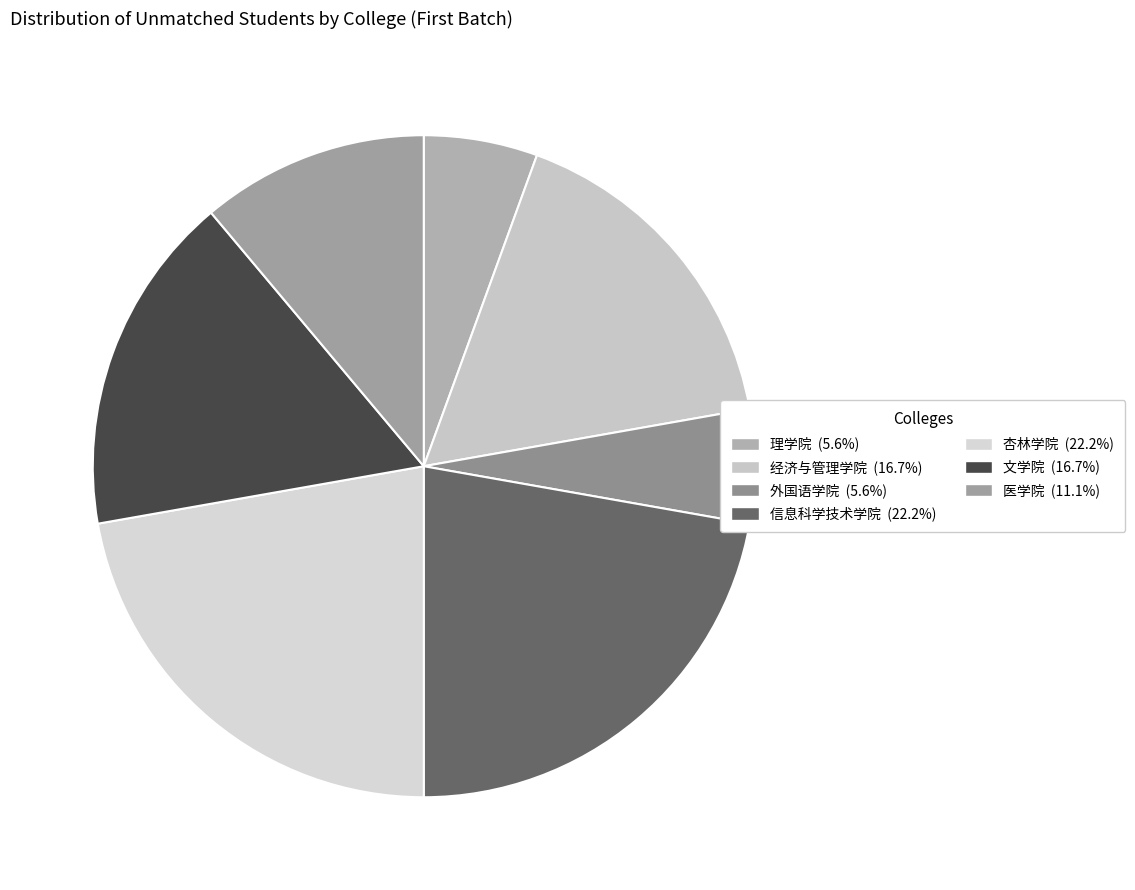

To the nearest percent, what is the average slice percentage?

14%